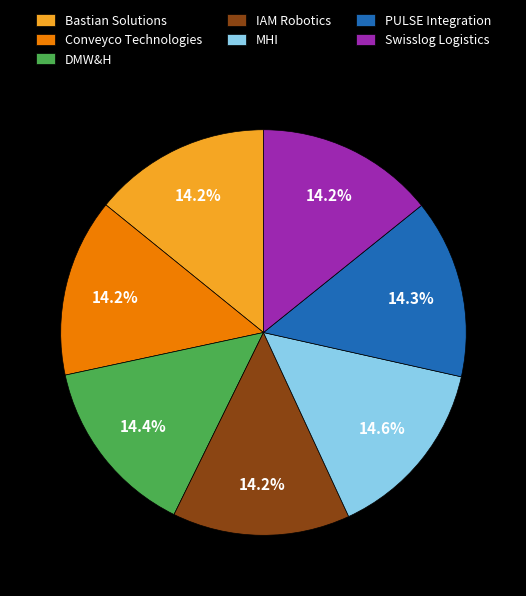

Is it true that Conveyco Technologies is 14% of the pie?

True